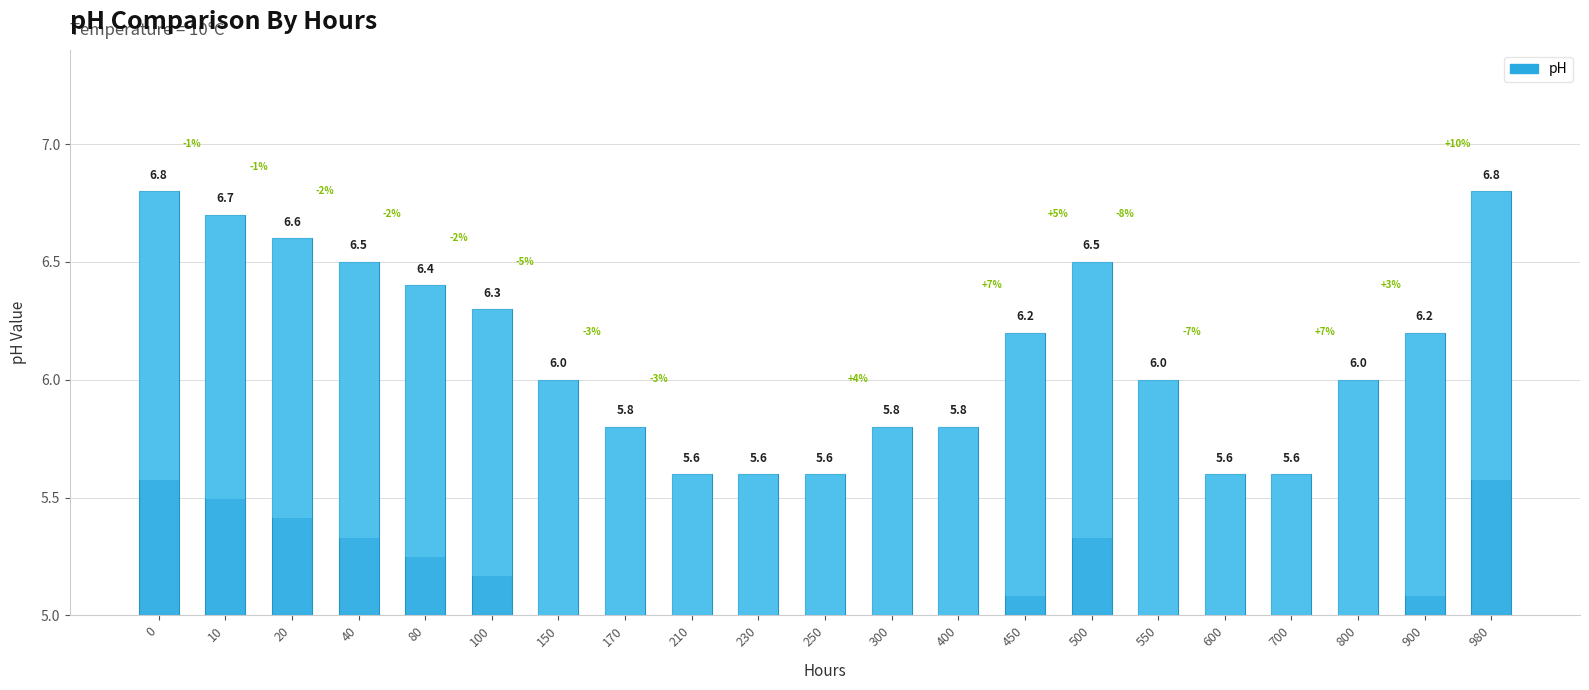

True or false: the data shows 3.9 at 450.

False